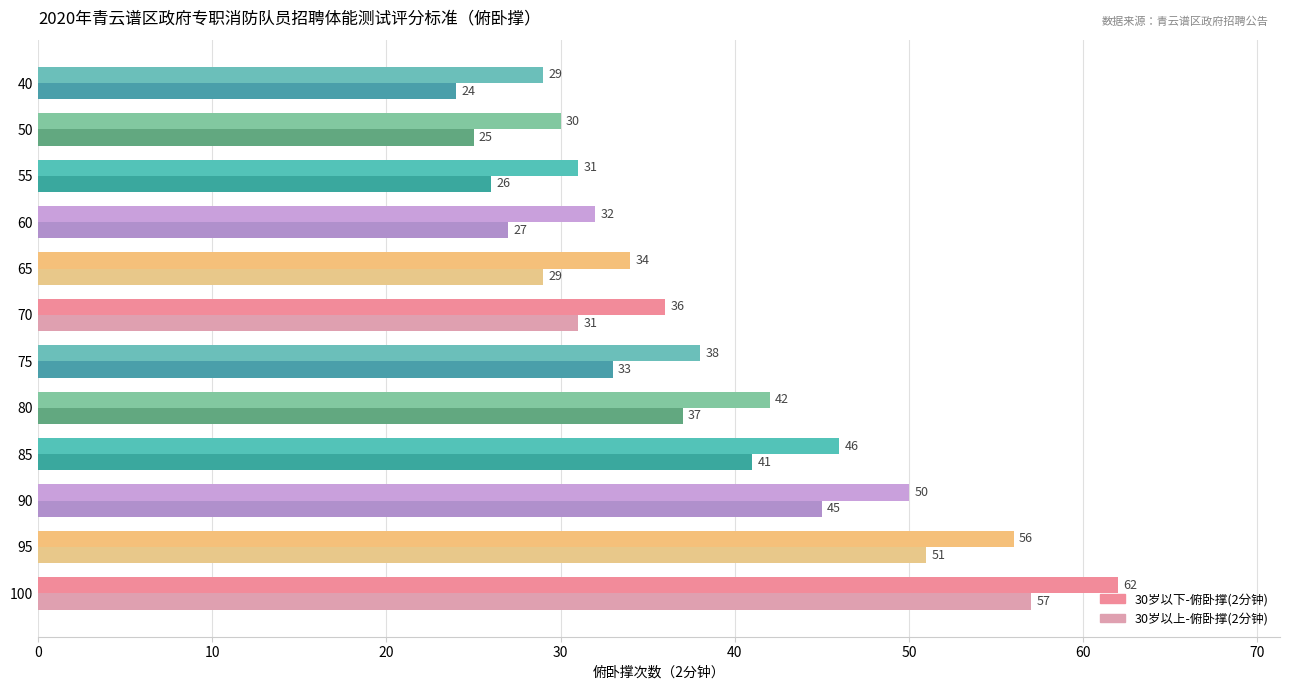

How many values in the 30岁以下-俯卧撑(2分钟) series are below 38?

6